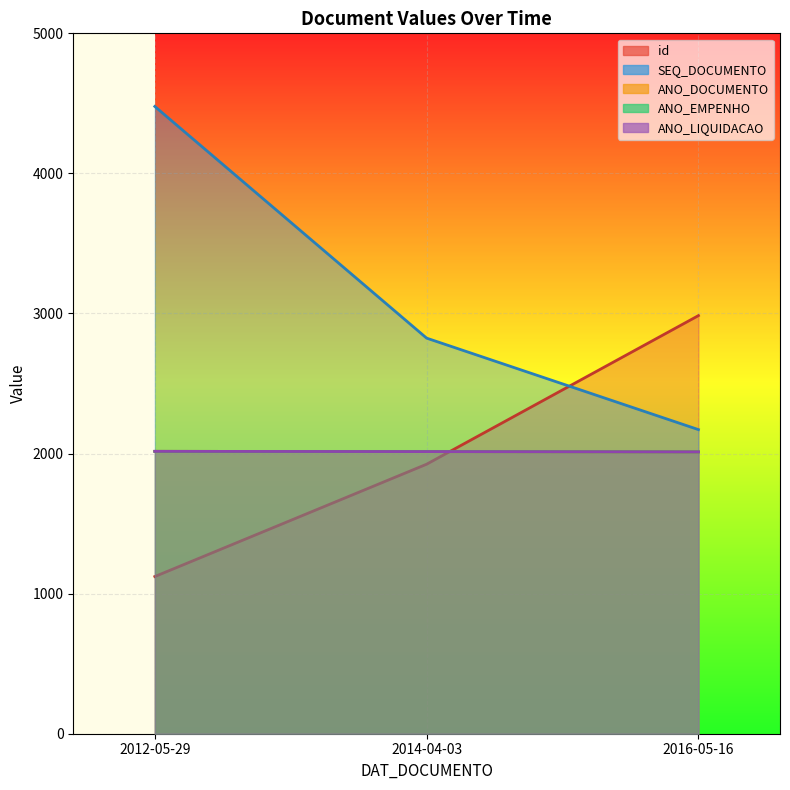

How many values in the ANO_DOCUMENTO series exceed 2014?

1